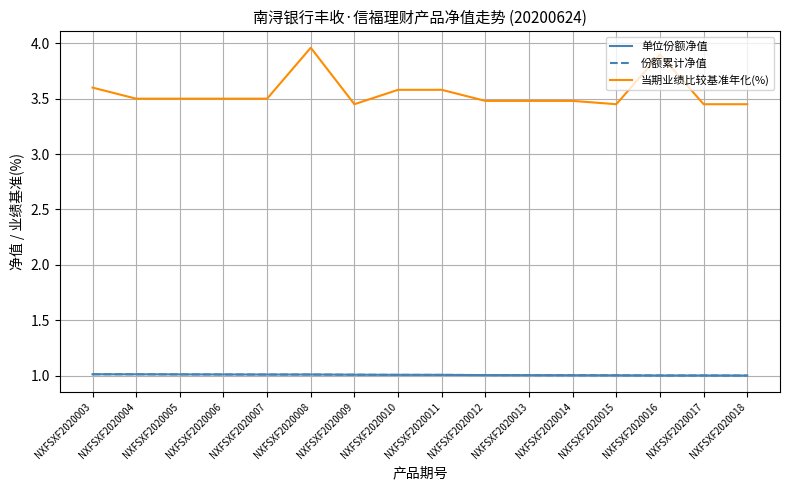

Is this an area chart (filled region under the line)?

No